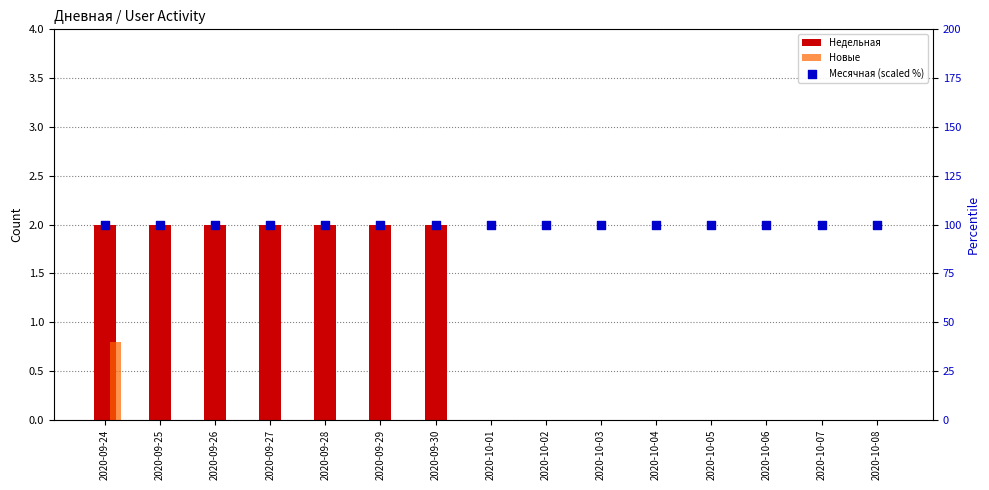

At how many categories does at least one series exceed 22?

15